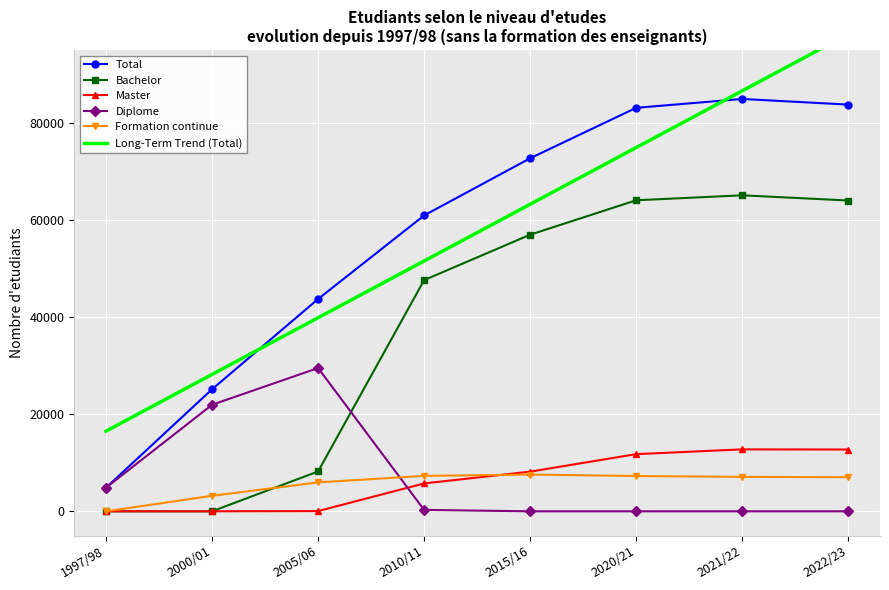

How many interior local peaks does the Diplome series have?

1